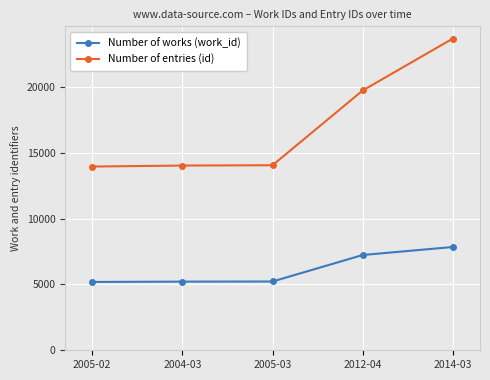

What is the average value of the Number of entries (id) series?

17088